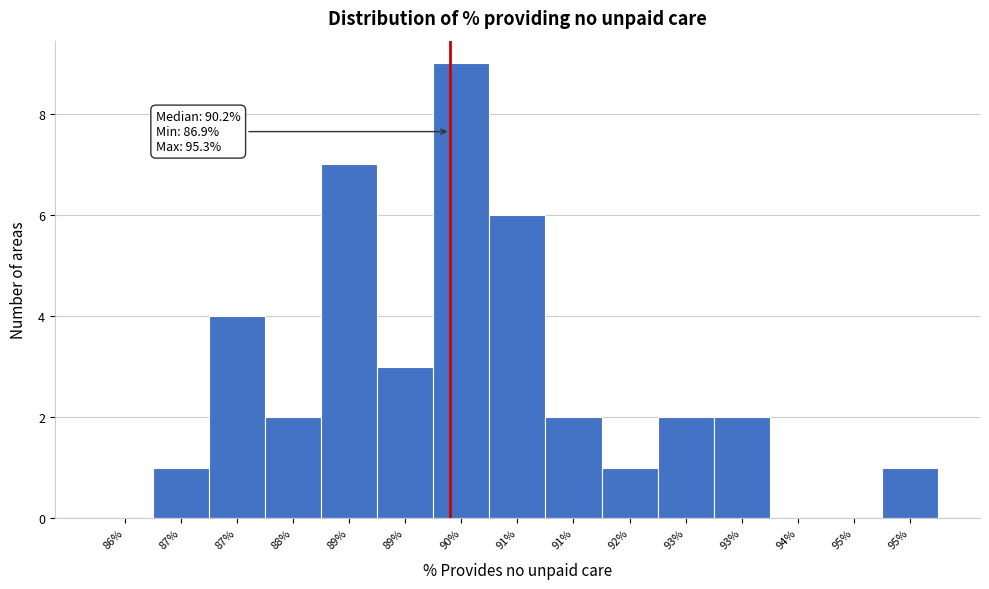

Are the bars horizontal?

No